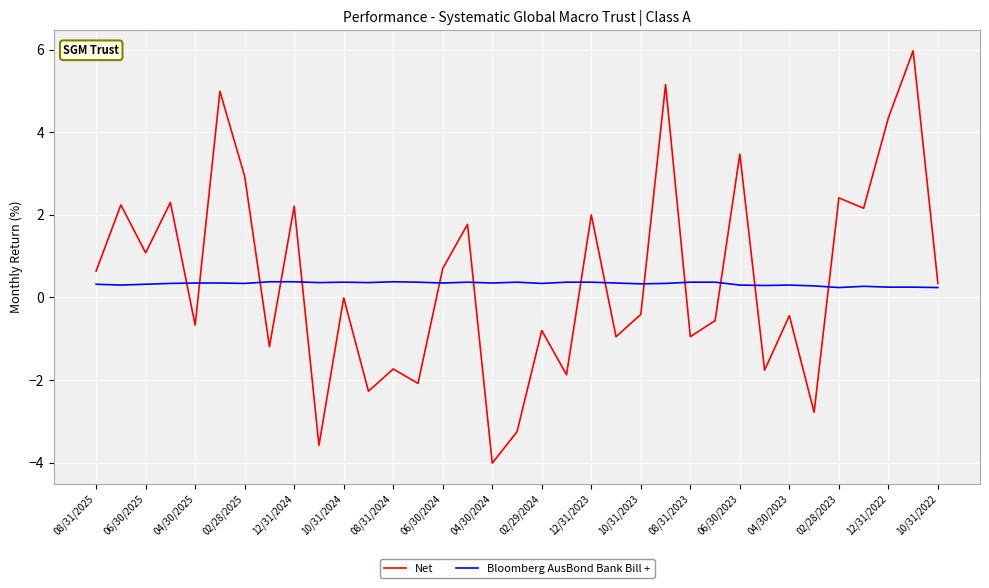

Rank the series by their maximum value, from lowest to highest.

Bloomberg AusBond Bank Bill +, Net